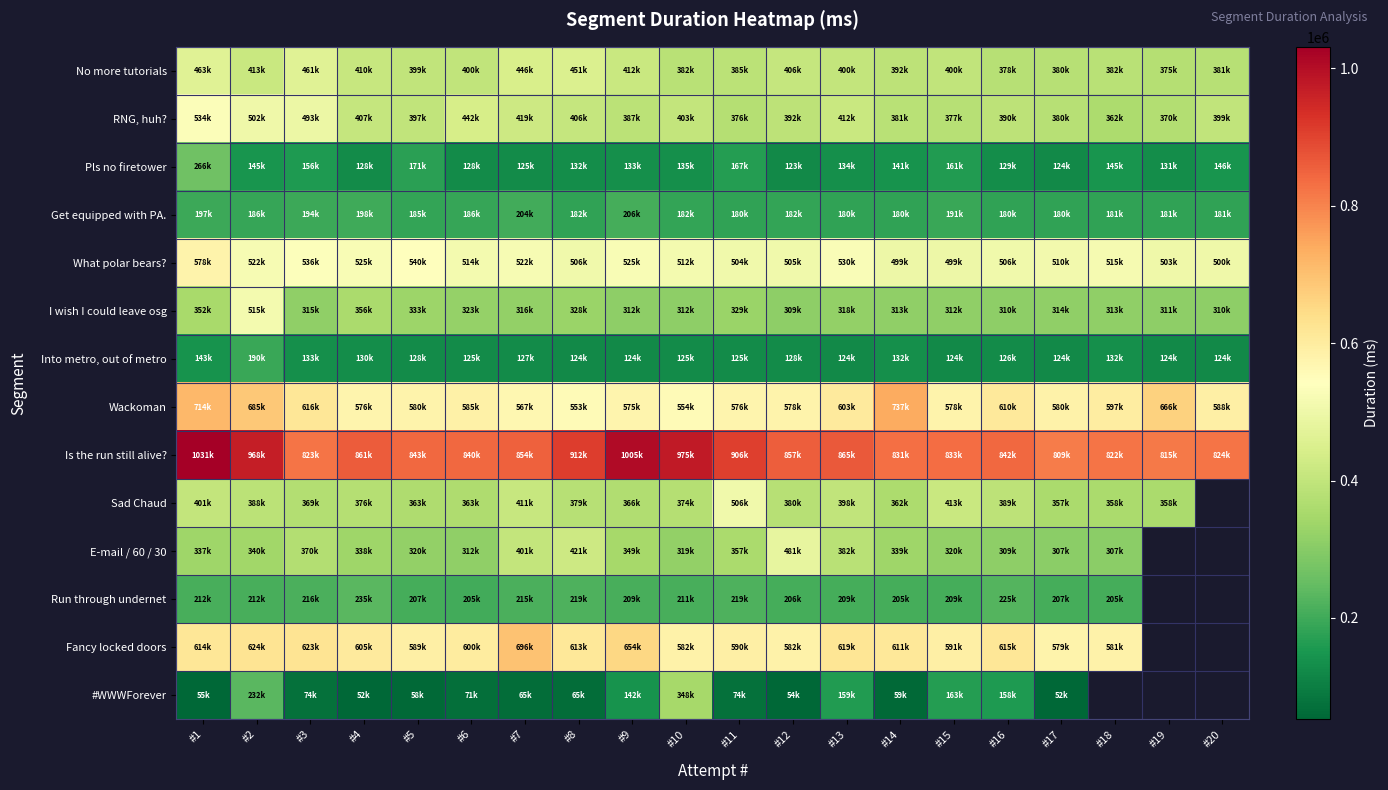

At how many categories does at least one series exceed 872908?

6